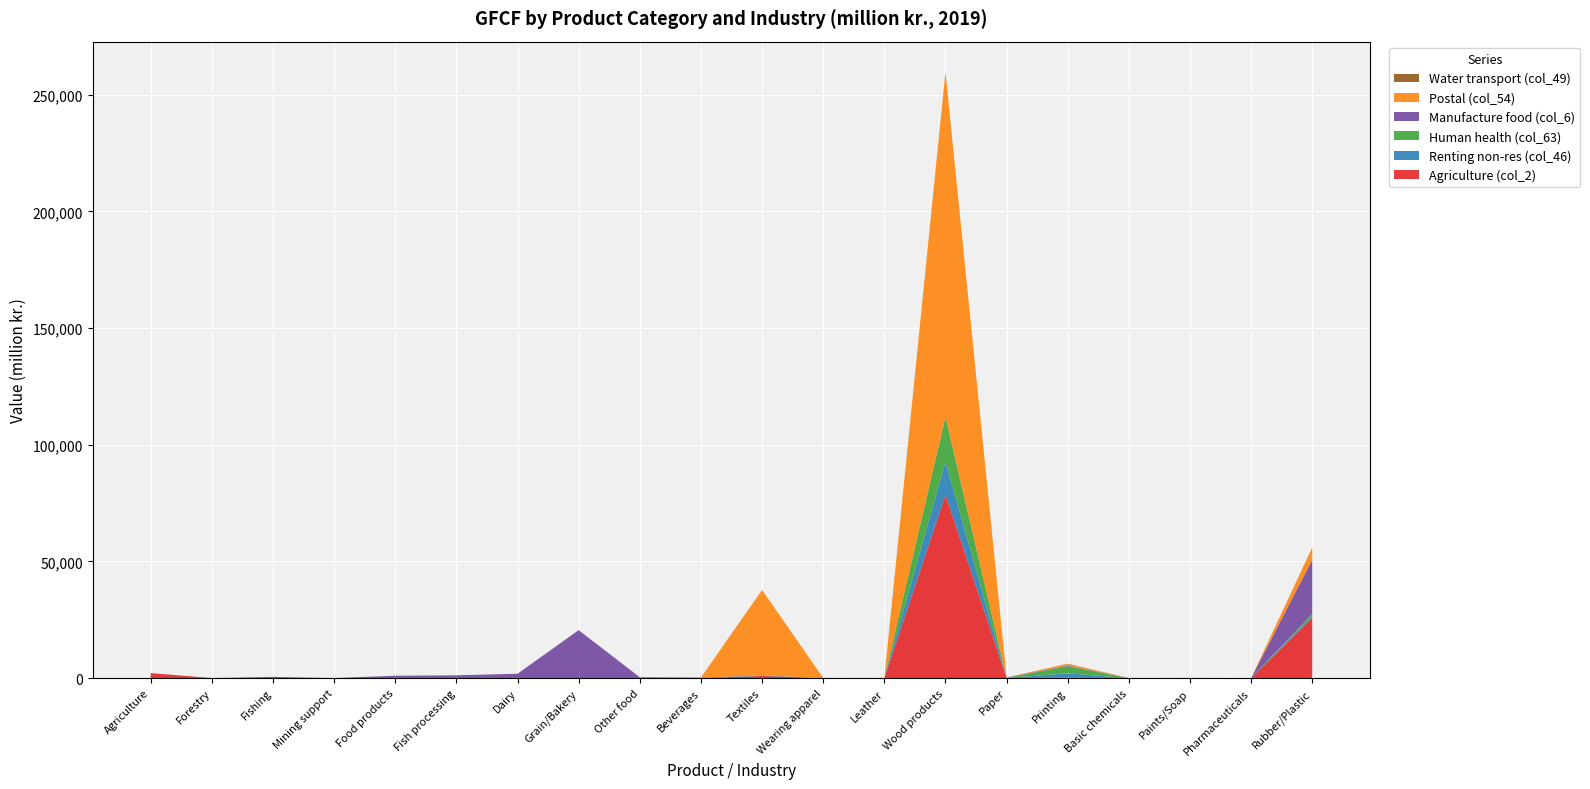

Reading left to right, list all the values displayed in this chart.

Agriculture (col_2): Agriculture=2129	Forestry=0	Fishing=503	Mining support=0	Food products=0	Fish processing=0	Dairy=0	Grain/Bakery=0	Other food=0	Beverages=0	Textiles=886	Wearing apparel=0	Leather=0	Wood products=78562	Paper=21	Printing=170	Basic chemicals=0	Paints/Soap=14	Pharmaceuticals=0	Rubber/Plastic=25795
Renting non-res (col_46): Agriculture=0	Forestry=0	Fishing=0	Mining support=0	Food products=0	Fish processing=0	Dairy=0	Grain/Bakery=0	Other food=0	Beverages=0	Textiles=219	Wearing apparel=0	Leather=5	Wood products=14145	Paper=0	Printing=1864	Basic chemicals=0	Paints/Soap=12	Pharmaceuticals=0	Rubber/Plastic=708
Human health (col_63): Agriculture=0	Forestry=0	Fishing=0	Mining support=0	Food products=0	Fish processing=0	Dairy=0	Grain/Bakery=0	Other food=0	Beverages=0	Textiles=37	Wearing apparel=0	Leather=27	Wood products=19083	Paper=3	Printing=3048	Basic chemicals=0	Paints/Soap=5	Pharmaceuticals=0	Rubber/Plastic=1019
Manufacture food (col_6): Agriculture=0	Forestry=0	Fishing=0	Mining support=0	Food products=999	Fish processing=1173	Dairy=1858	Grain/Bakery=20525	Other food=335	Beverages=201	Textiles=8	Wearing apparel=8	Leather=1	Wood products=139	Paper=198	Printing=222	Basic chemicals=17	Paints/Soap=12	Pharmaceuticals=1	Rubber/Plastic=23202
Postal (col_54): Agriculture=0	Forestry=0	Fishing=0	Mining support=0	Food products=0	Fish processing=0	Dairy=0	Grain/Bakery=0	Other food=0	Beverages=0	Textiles=36601	Wearing apparel=3	Leather=0	Wood products=147842	Paper=43	Printing=701	Basic chemicals=0	Paints/Soap=9	Pharmaceuticals=0	Rubber/Plastic=5187
Water transport (col_49): Agriculture=0	Forestry=0	Fishing=0	Mining support=0	Food products=0	Fish processing=0	Dairy=0	Grain/Bakery=0	Other food=0	Beverages=0	Textiles=14	Wearing apparel=22	Leather=4	Wood products=6	Paper=0	Printing=128	Basic chemicals=0	Paints/Soap=1	Pharmaceuticals=0	Rubber/Plastic=92